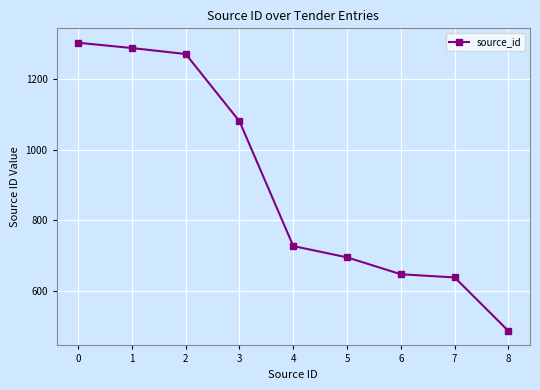

Which label corresponds to the smallest value in the chart?

8